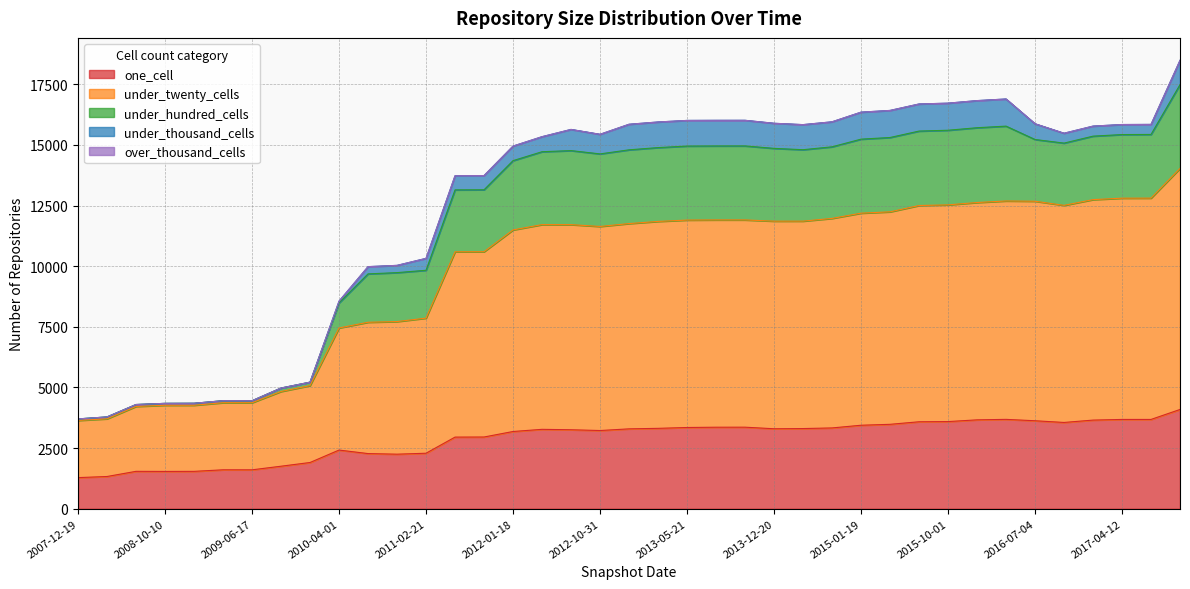

The value of one_cell at 2010-04-01 is 2420. True or false?

True